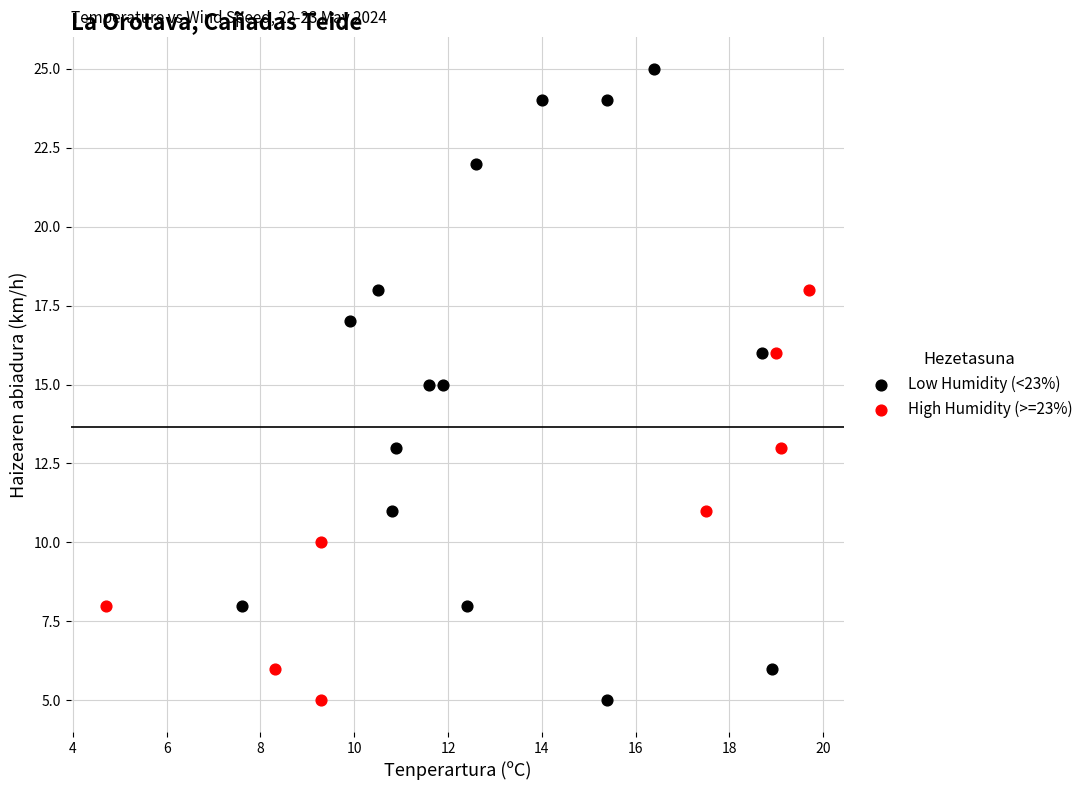

Which series has the largest Y range (max minus min)?

Low Humidity (<23%)